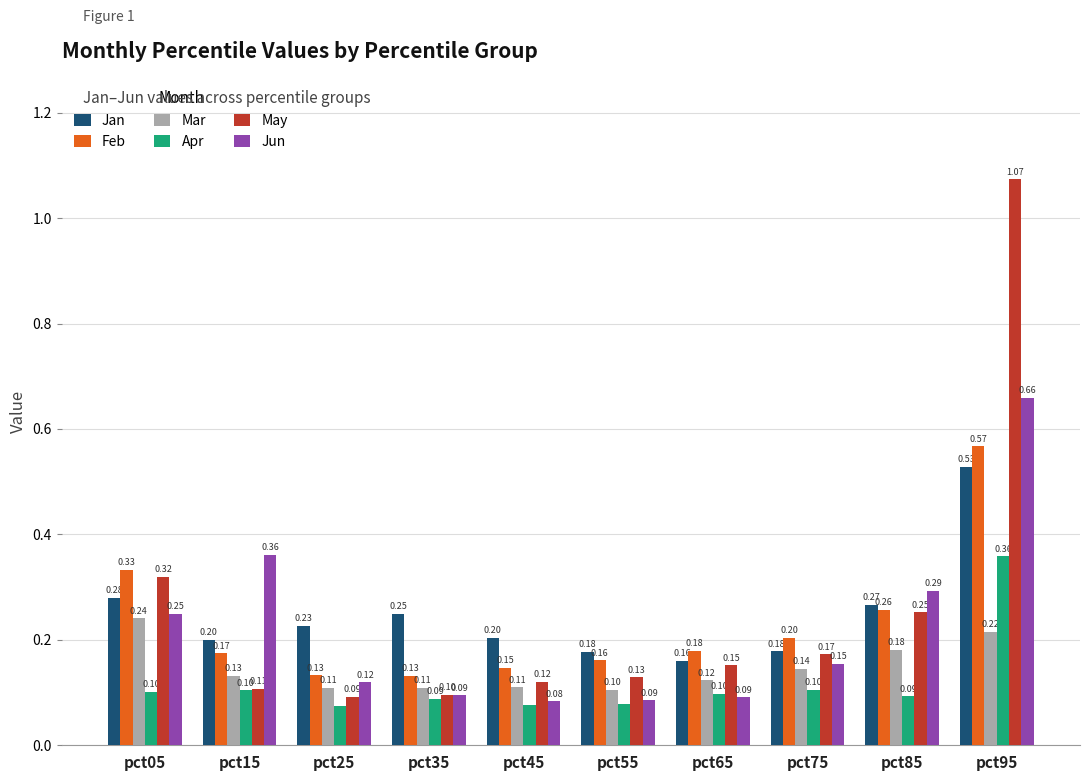

What is the difference between the maximum and minimum values in the May series?

1.0